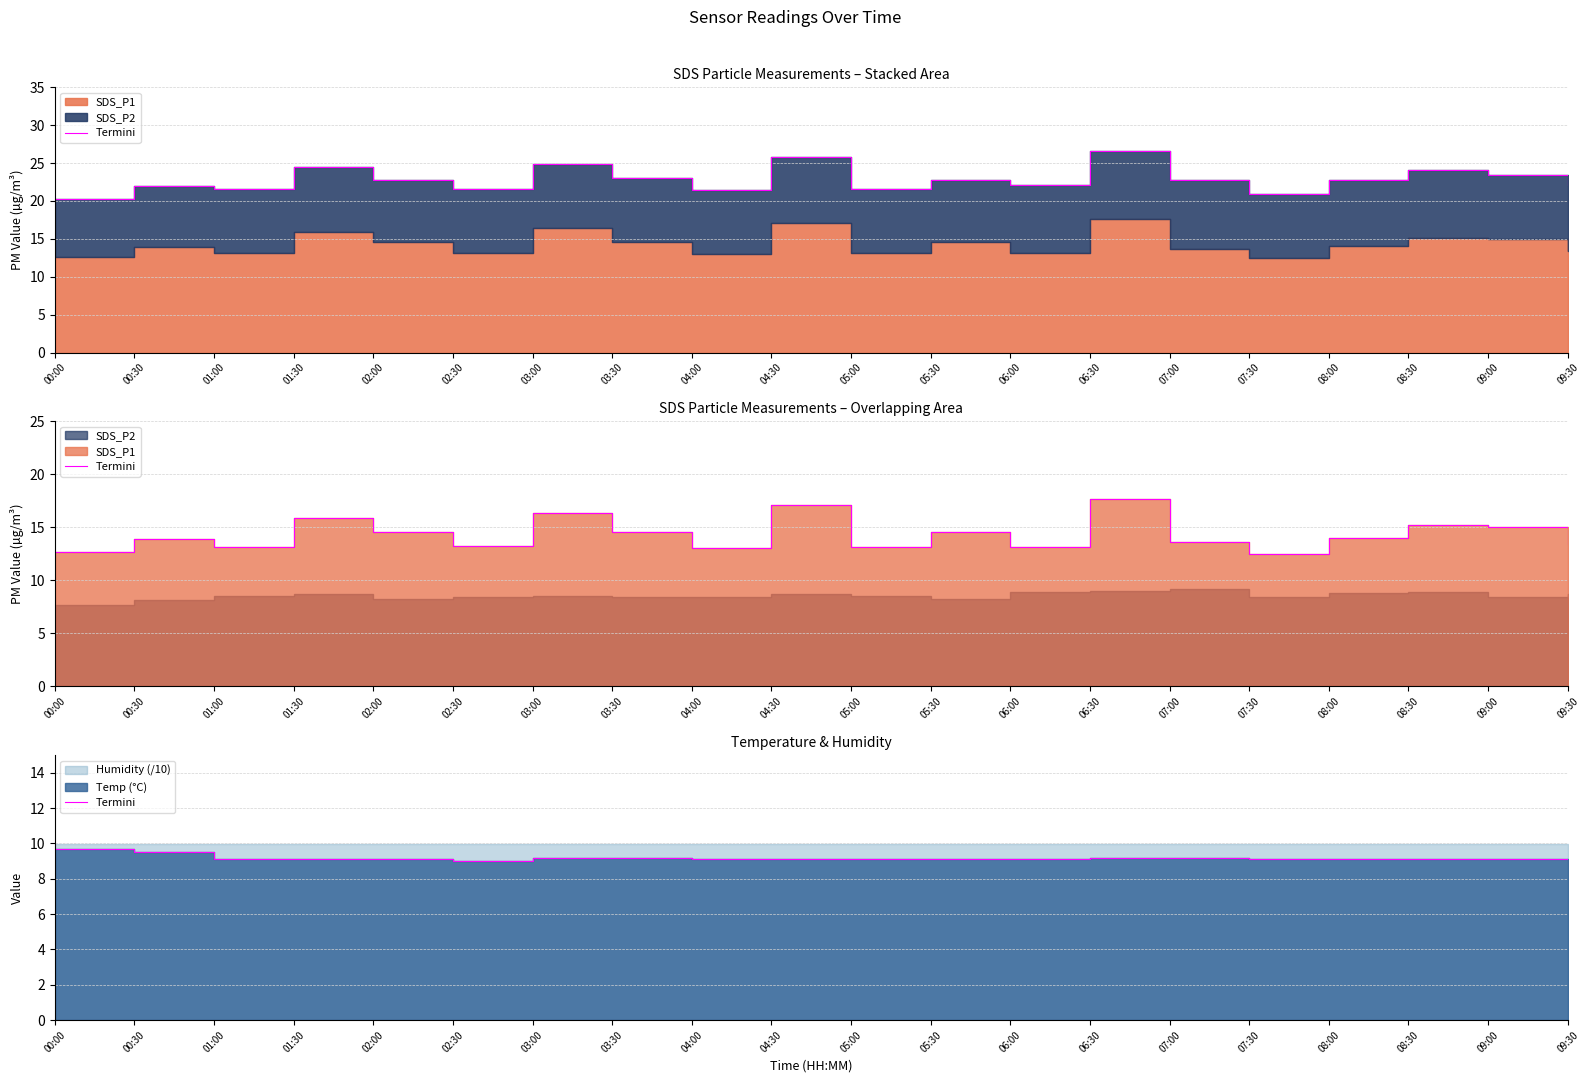

Is it true that the value at 08:00 is 16.2?

False